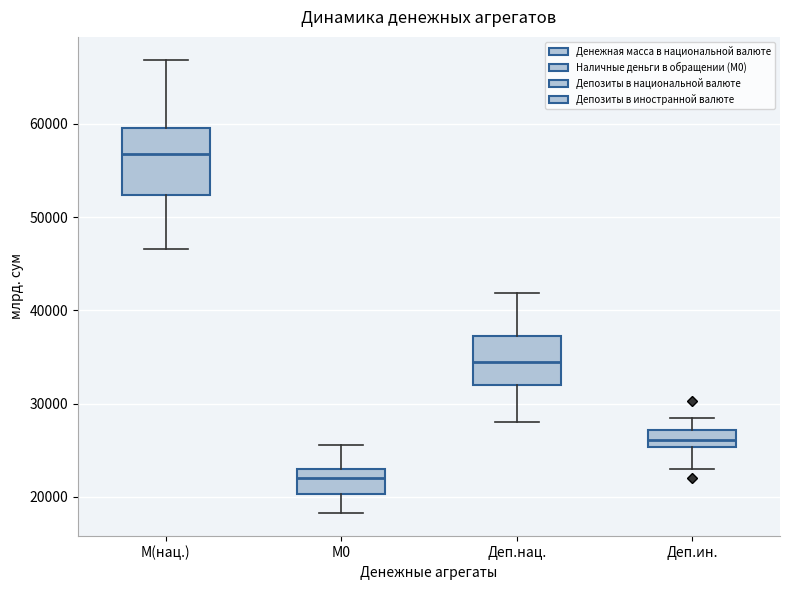

Which box's median line is the lowest?

М0